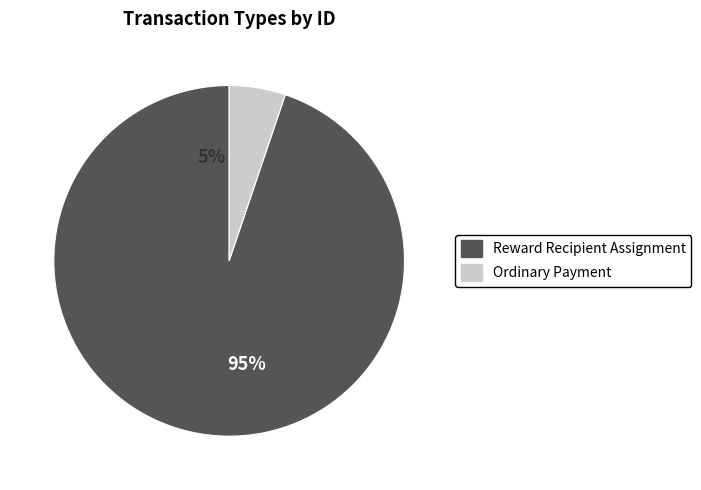

To the nearest percent, what is the difference between the largest and smallest slice percentages?

90%